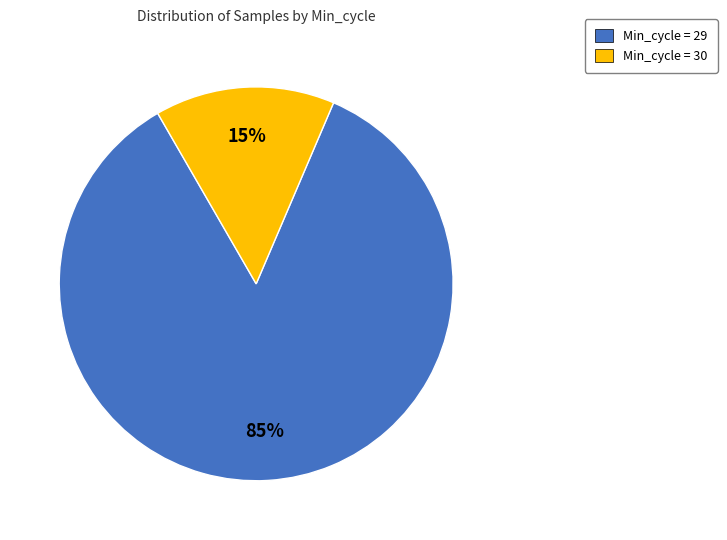

To the nearest percent, what is the average slice percentage?

50%